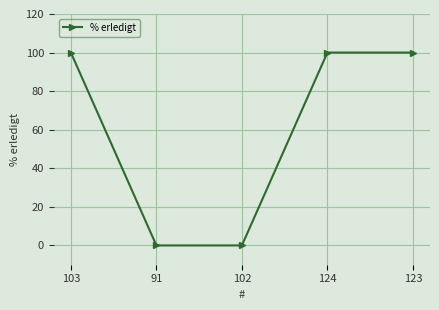

What is the label of the 1st point from the left?

103